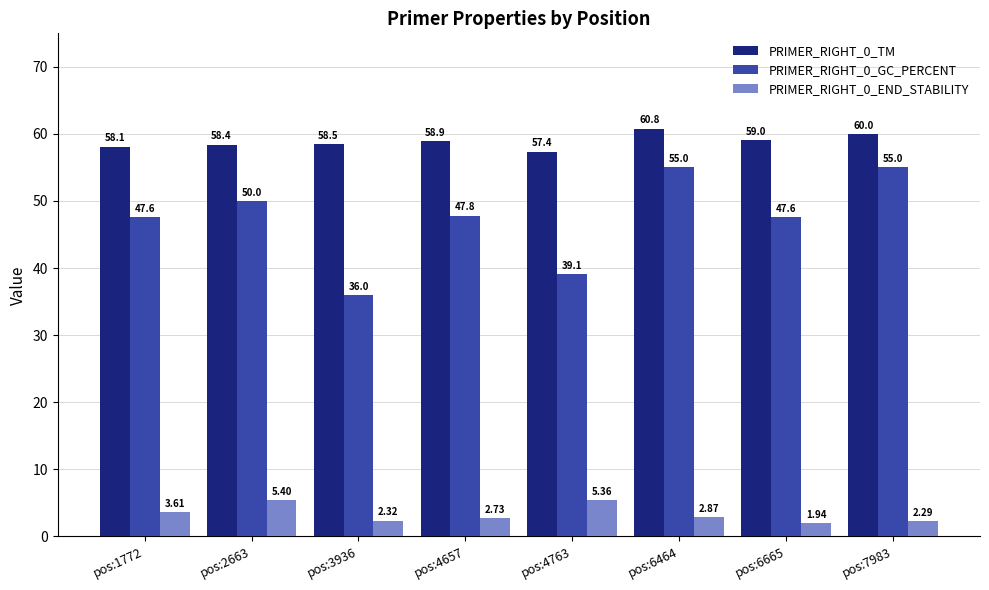

At pos:6464, list the series in order from smallest to largest.

PRIMER_RIGHT_0_END_STABILITY, PRIMER_RIGHT_0_GC_PERCENT, PRIMER_RIGHT_0_TM